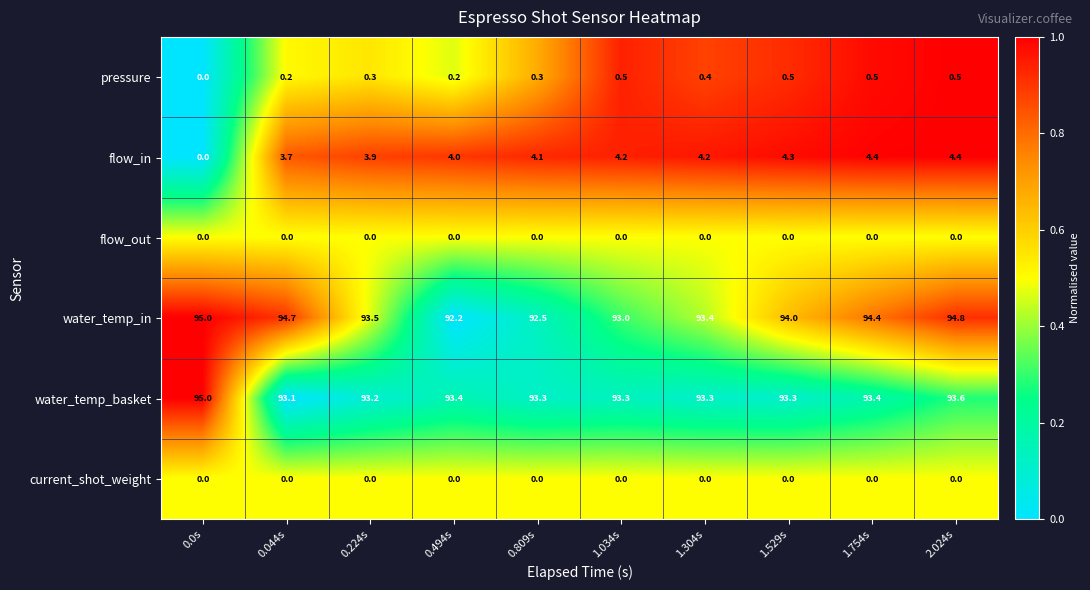

What is the sum of all flow_in values?

37.2